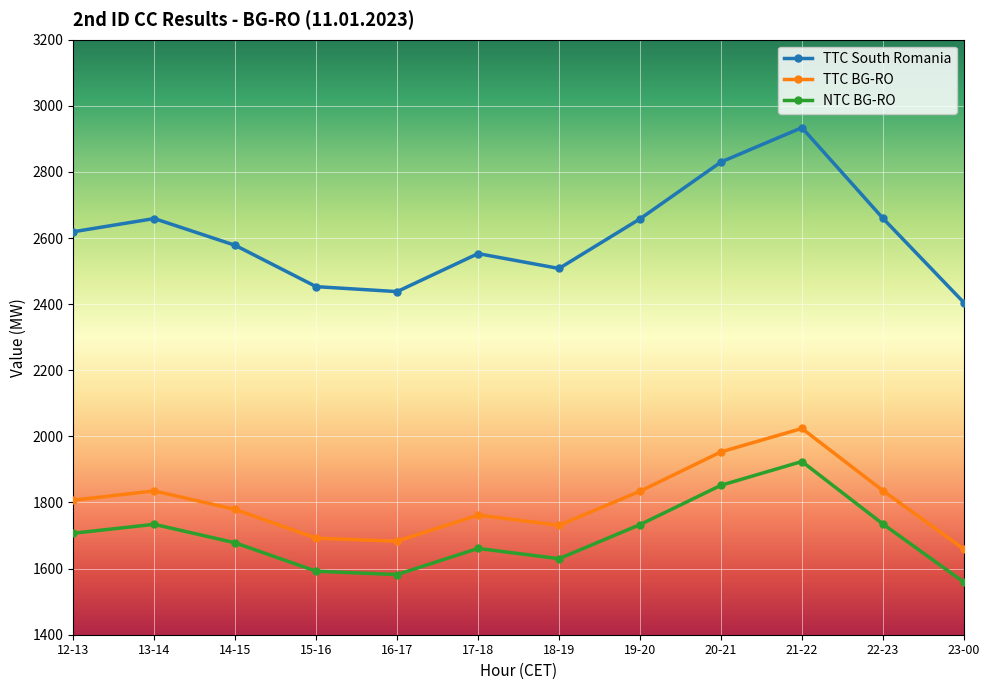

What is the difference between the second highest and minimum values in the TTC South Romania series?

425